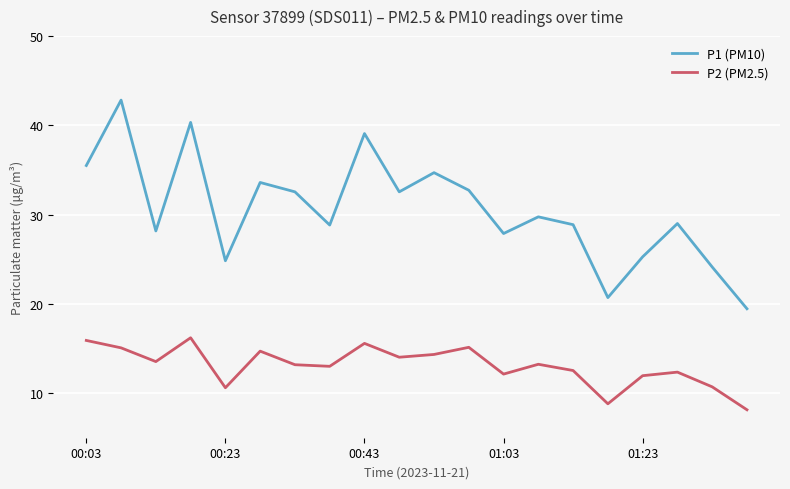

Which series has the largest total across all categories?

P1 (PM10)